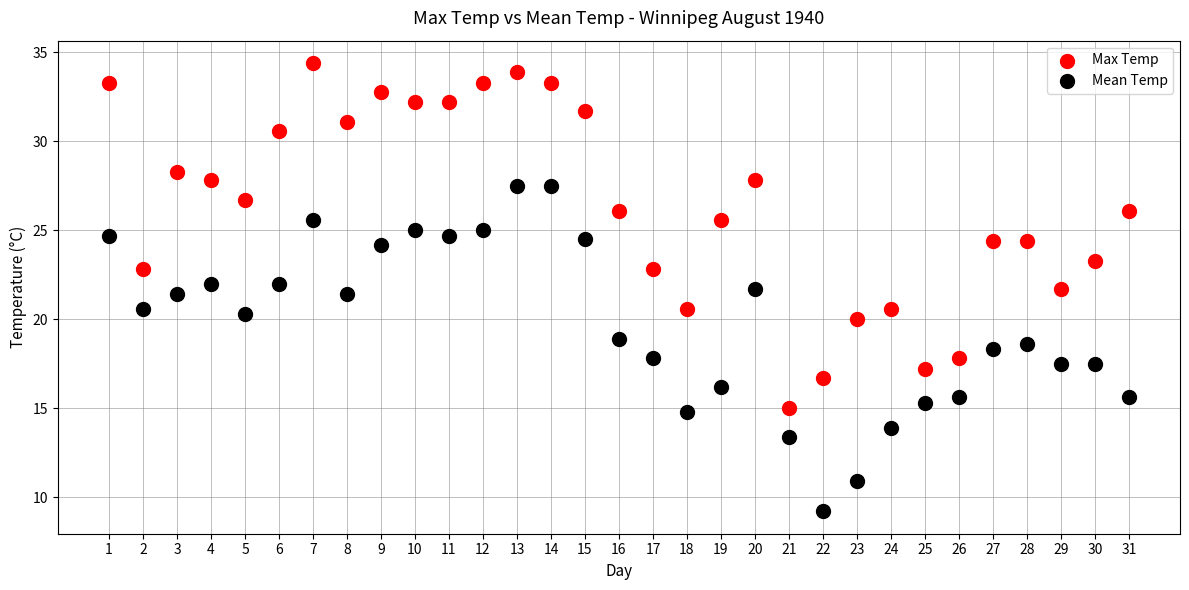

Across all data points, what is the range of Y values (max minus min)?

25.2